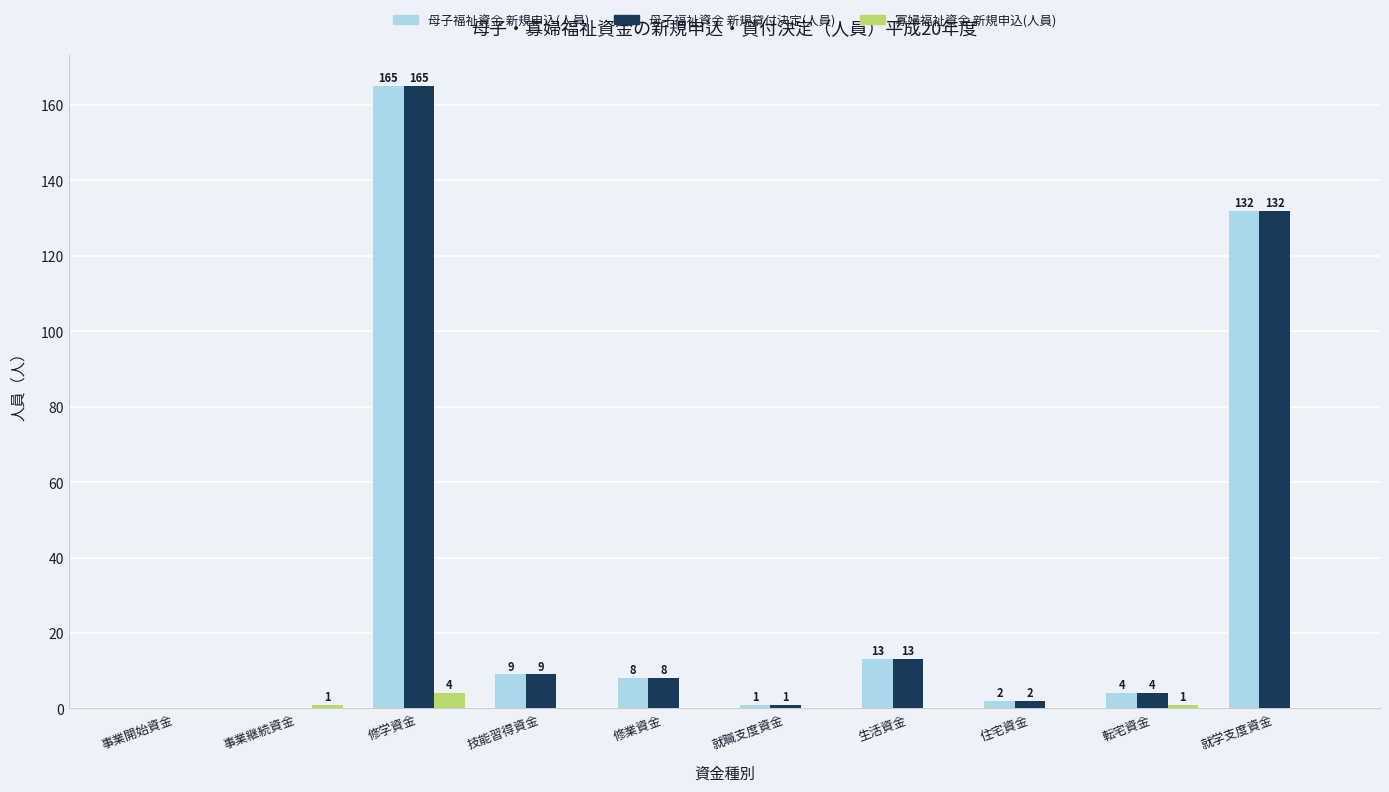

At which category does the chart reach its peak across all series?

修学資金